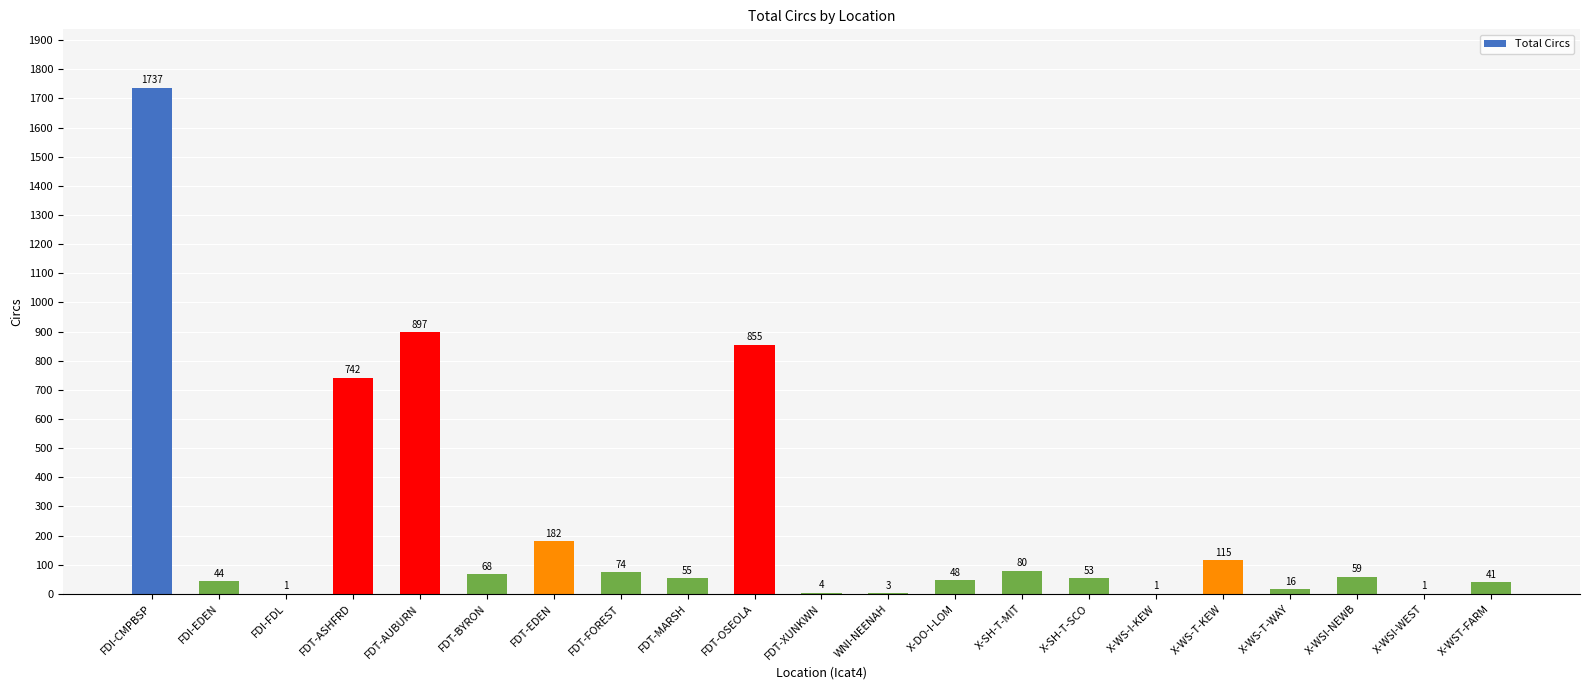

What is the ratio of the value at FDI-CMPBSP to the value at X-WS-T-WAY?

108.6